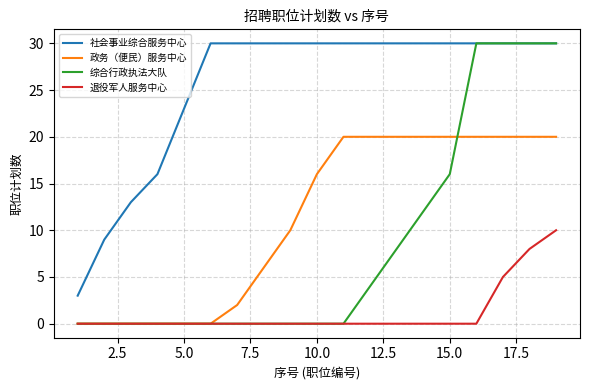

Count the 政务（便民）服务中心 values in the range 0 to 20.

19